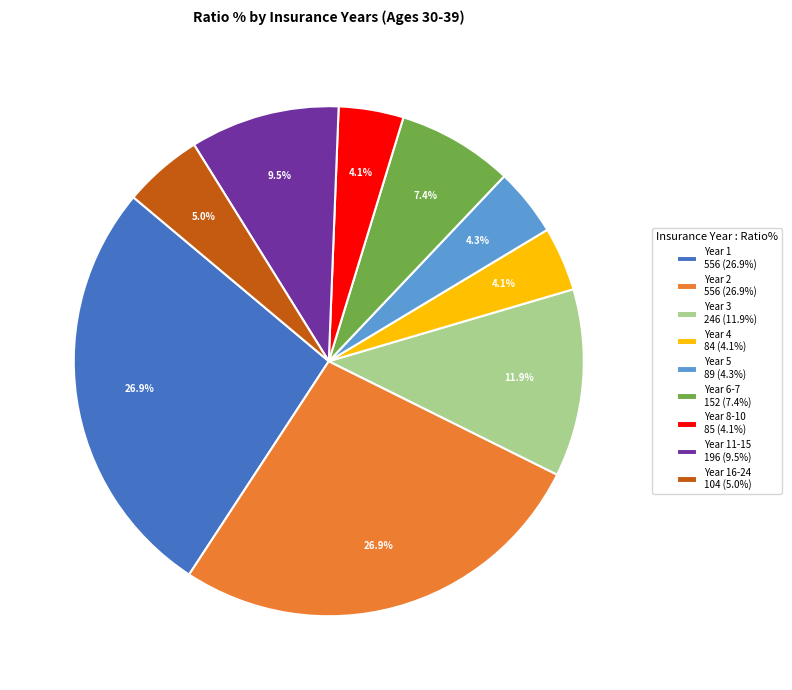

Does any single category account for the majority?

No